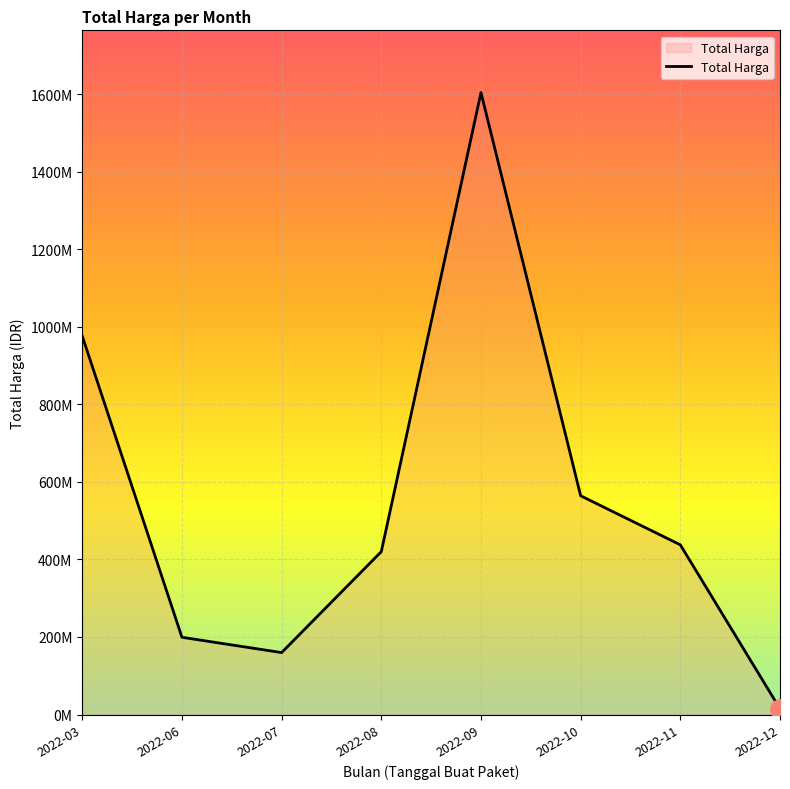

List the labels in order of value, smallest first.

2022-12, 2022-07, 2022-06, 2022-08, 2022-11, 2022-10, 2022-03, 2022-09